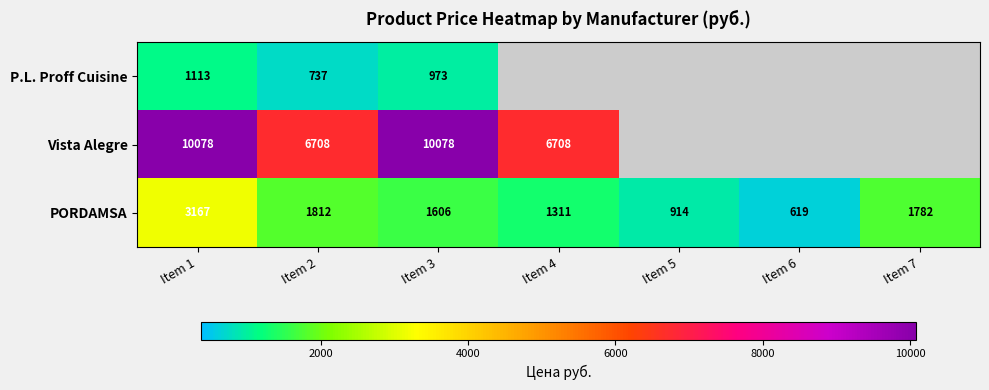

True or false: PORDAMSA has a value of 547 at Item 7.

False